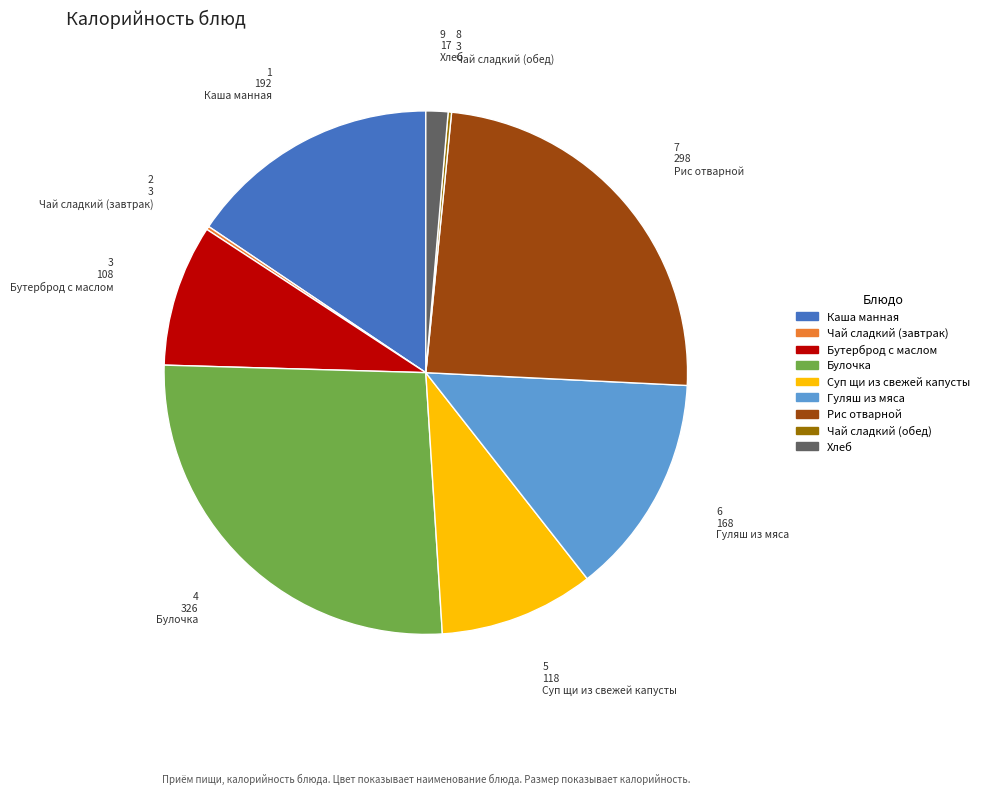

Is there any slice that represents more than half of the pie?

No